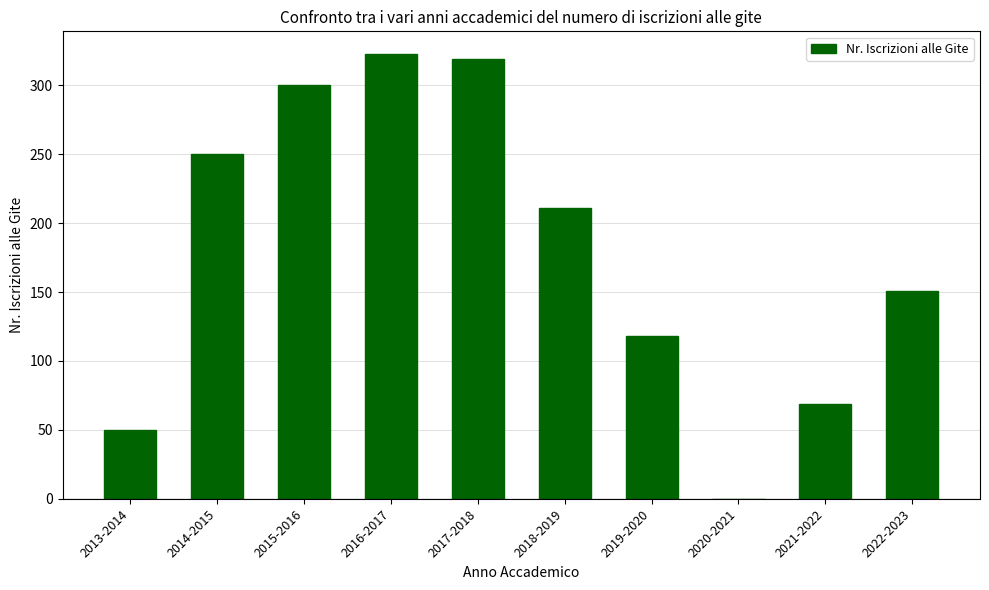

At which label is the value closest to 161?

2022-2023